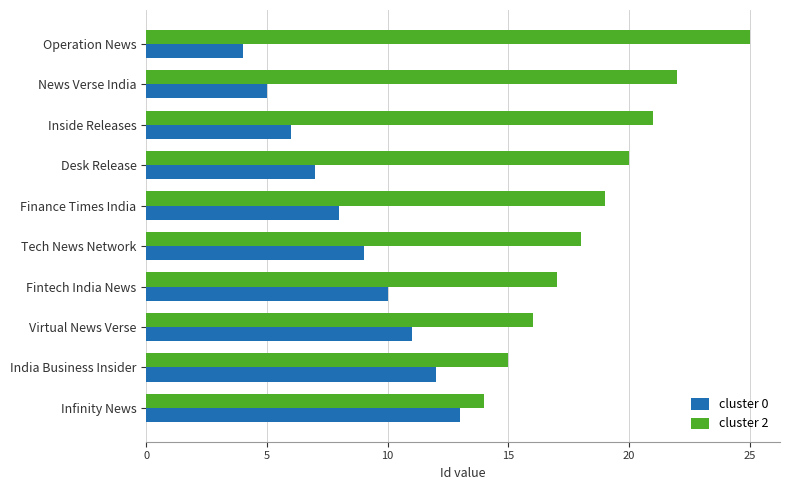

The value of cluster 0 at Tech News Network is 16. True or false?

False